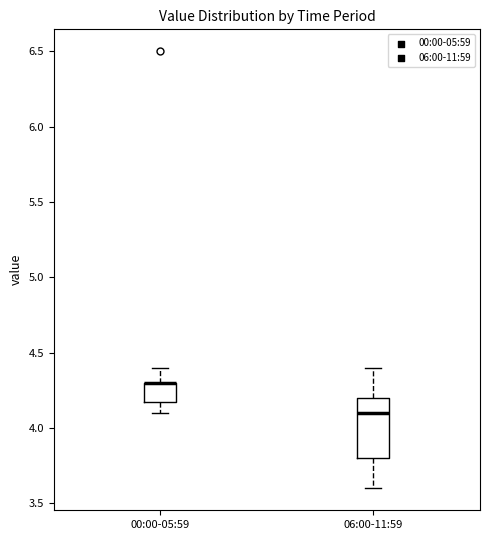

Where does the lower whisker of the box for 00:00-05:59 end on the y-axis? The values are not printed on the chart, so give them approximately, as read against the axis.

4.1